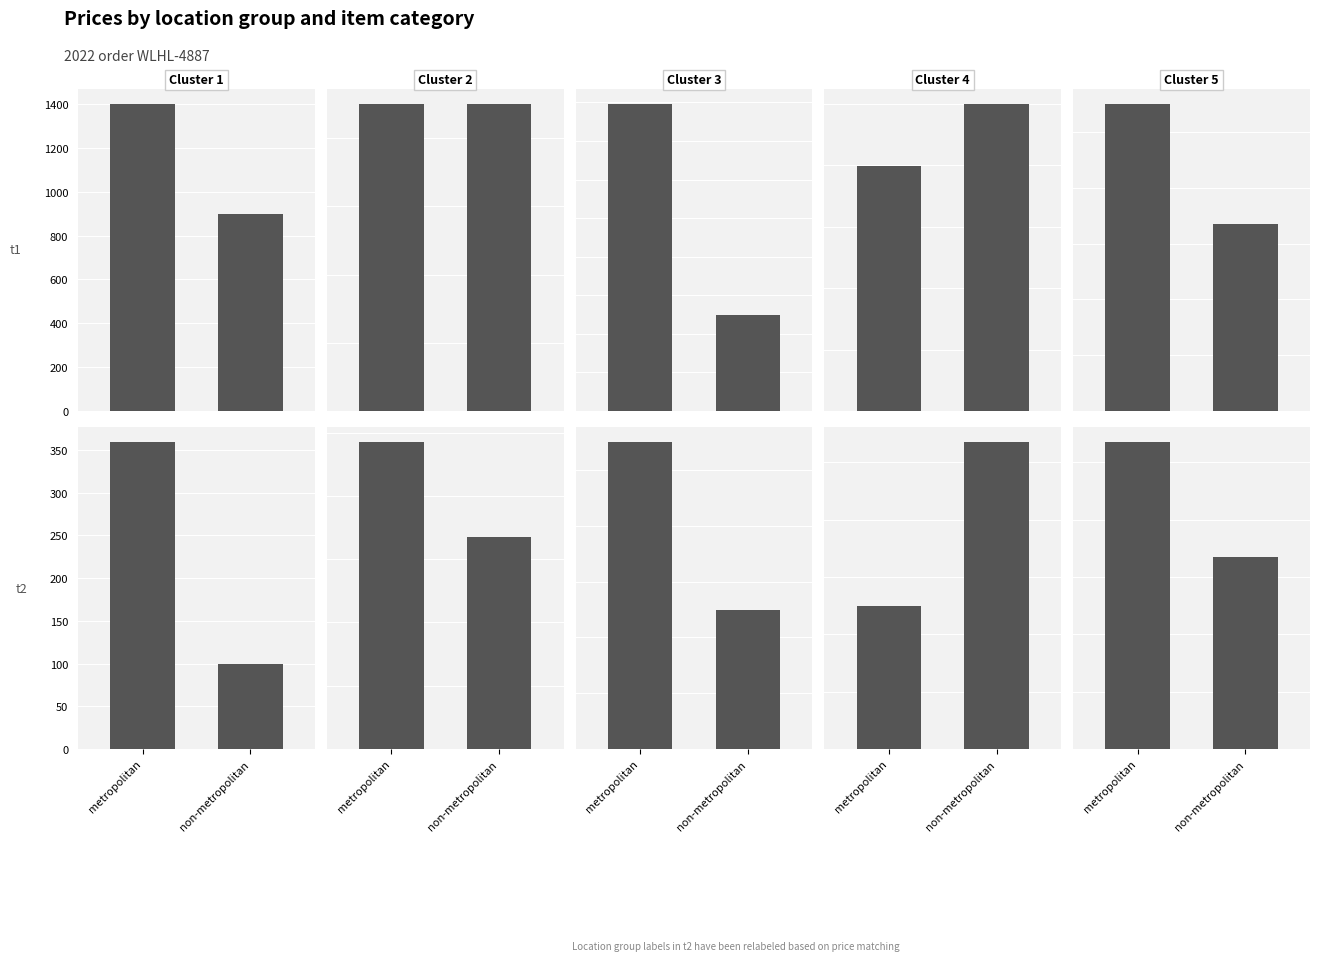

Which label corresponds to the largest value in the chart?

metropolitan